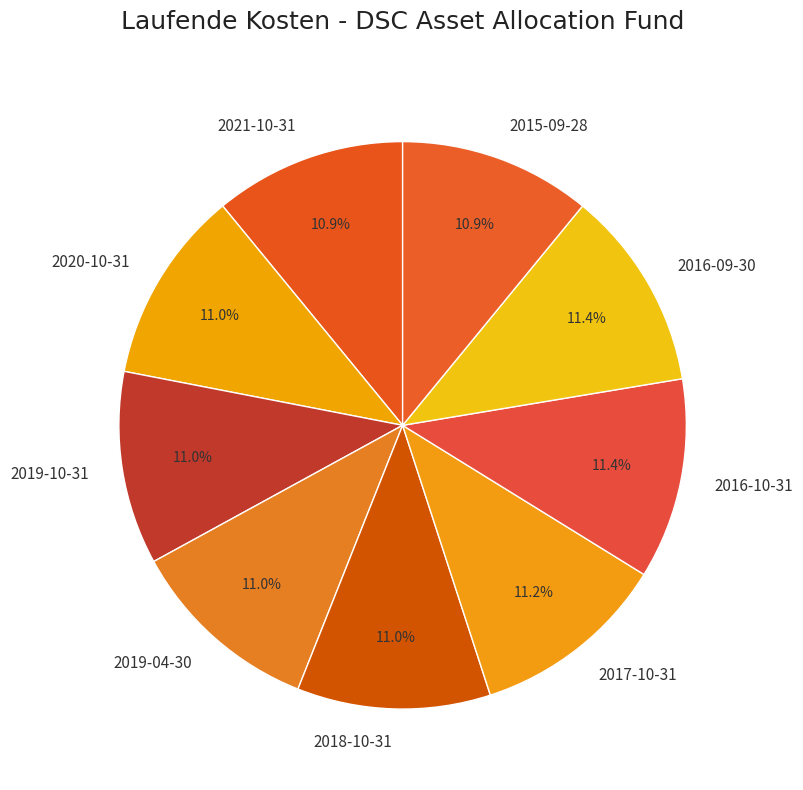

What is the ratio of the value at 2019-10-31 to the value at 2020-10-31?

1.0